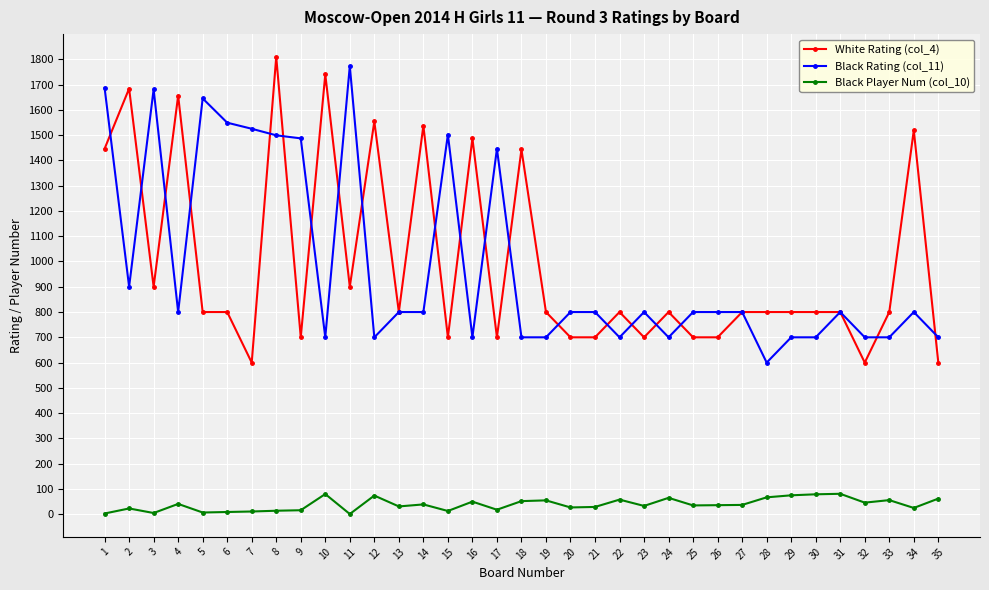

What is the maximum value shown in the chart?

1809